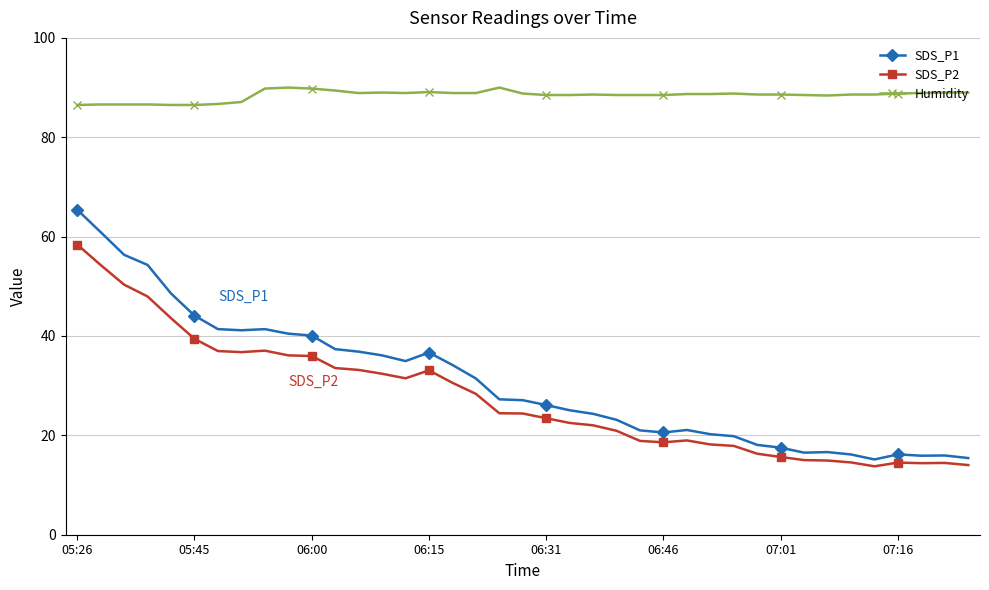

What is the smallest value displayed?

13.8